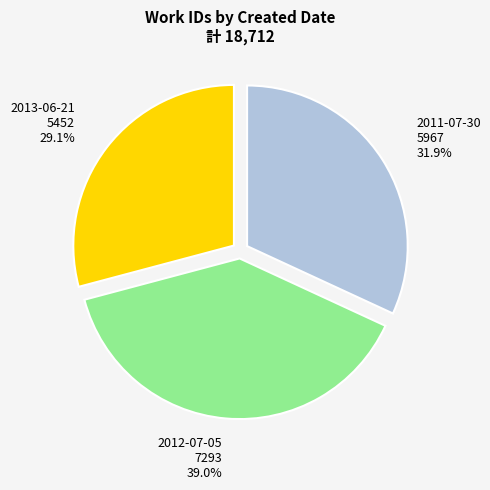

Does any single category account for the majority?

No